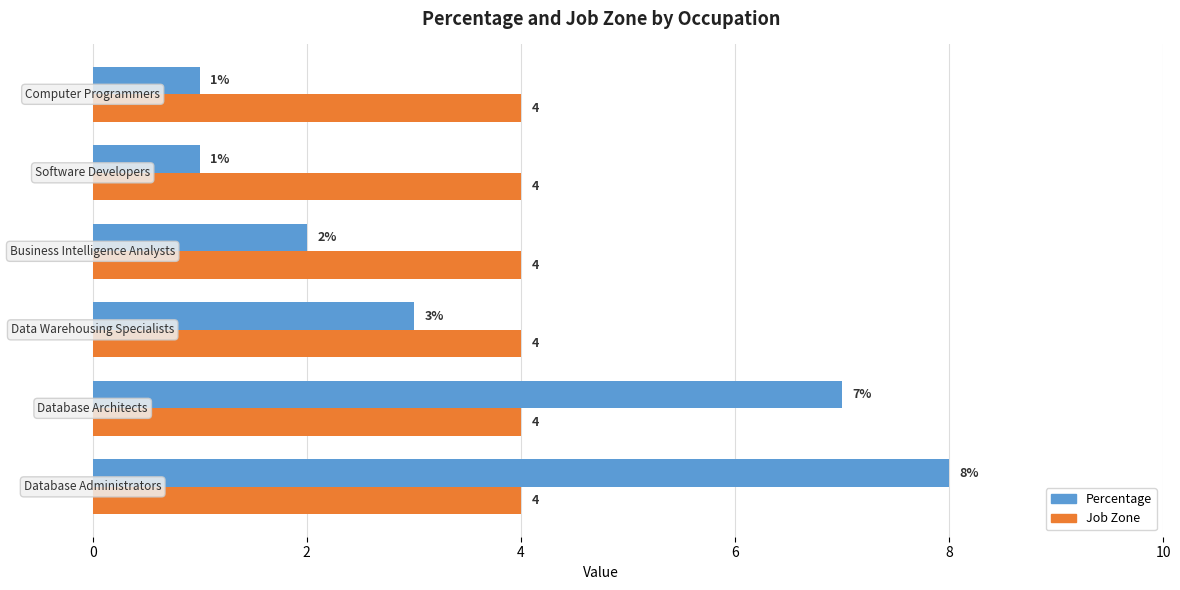

What is the minimum value for Job Zone?

4